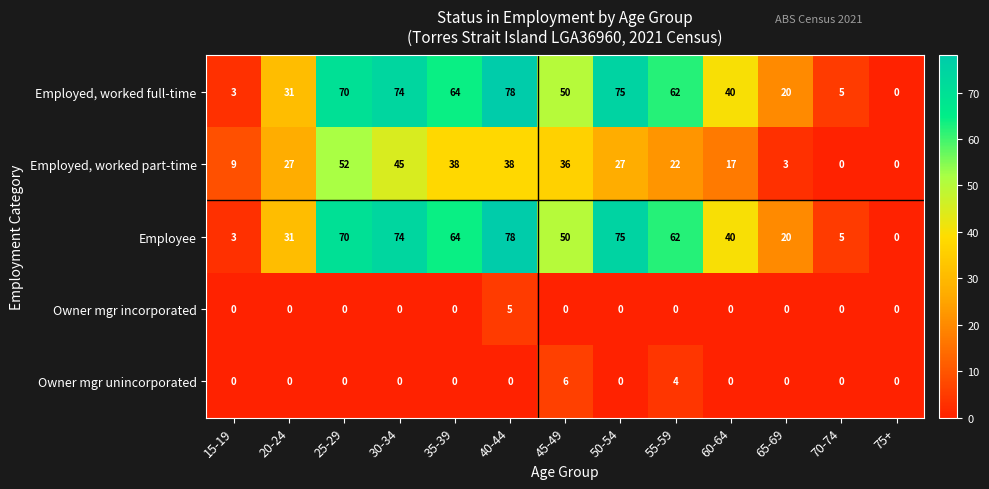

Read the Employee value at 40-44, to the nearest 5.

80